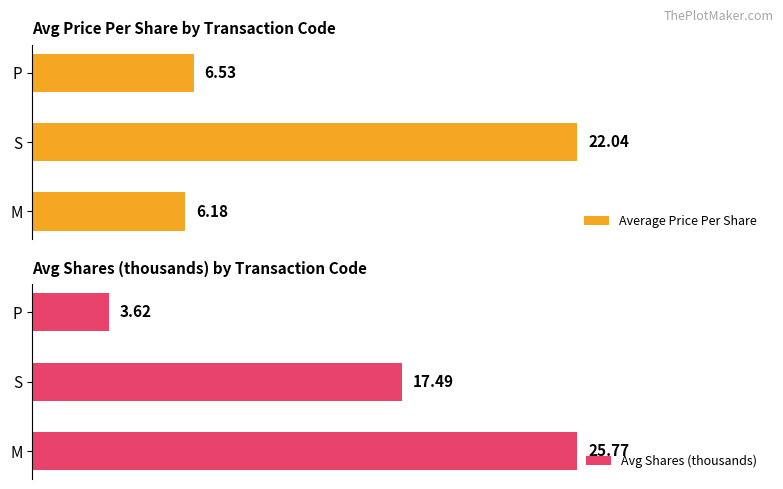

Which series has the largest total across all categories?

Avg Shares (thousands)